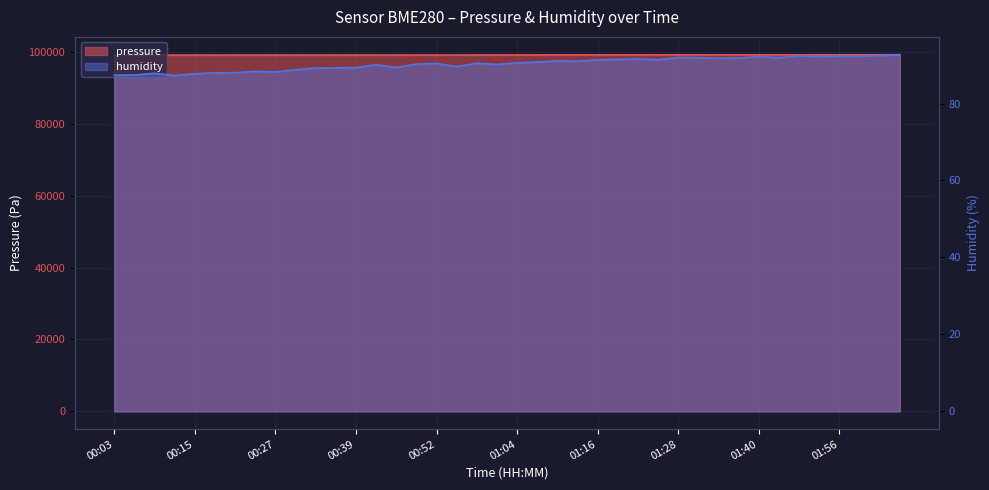

At 00:06, list the series in order from smallest to largest.

humidity, pressure